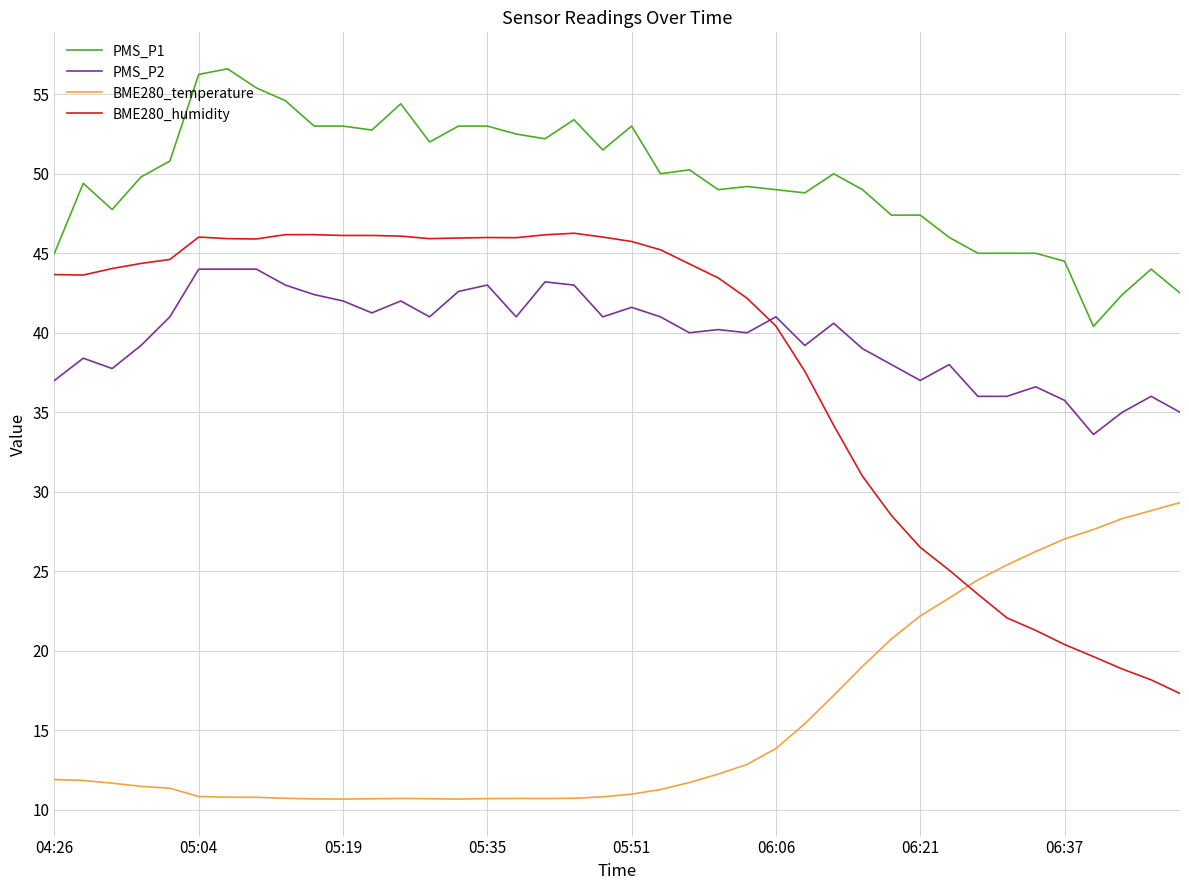

True or false: PMS_P1 and BME280_temperature cross at least once.

False